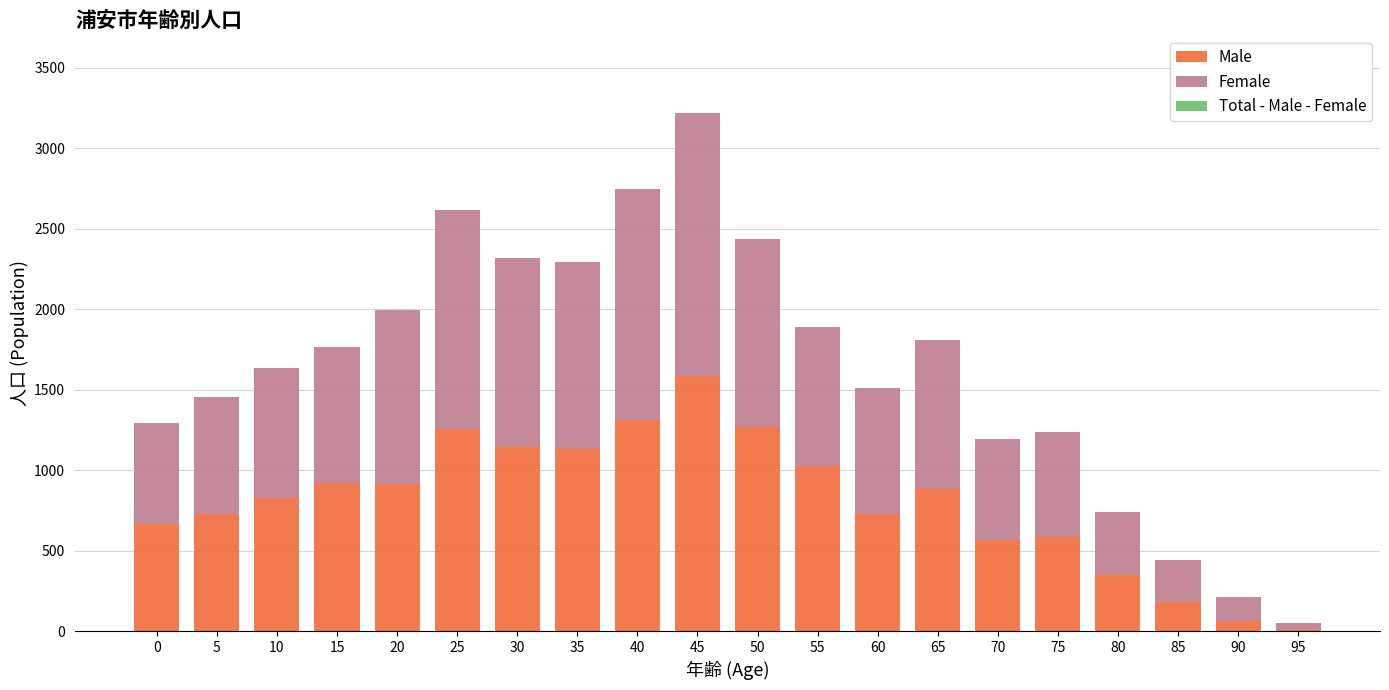

Are the bars grouped side by side (vs. stacked)?

No